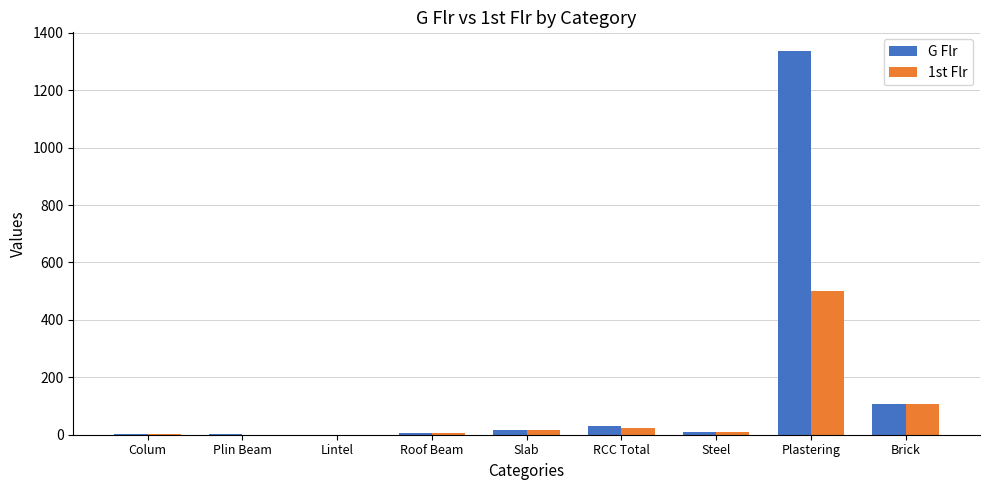

The 1st Flr series shows 107.0 at Brick. True or false?

True